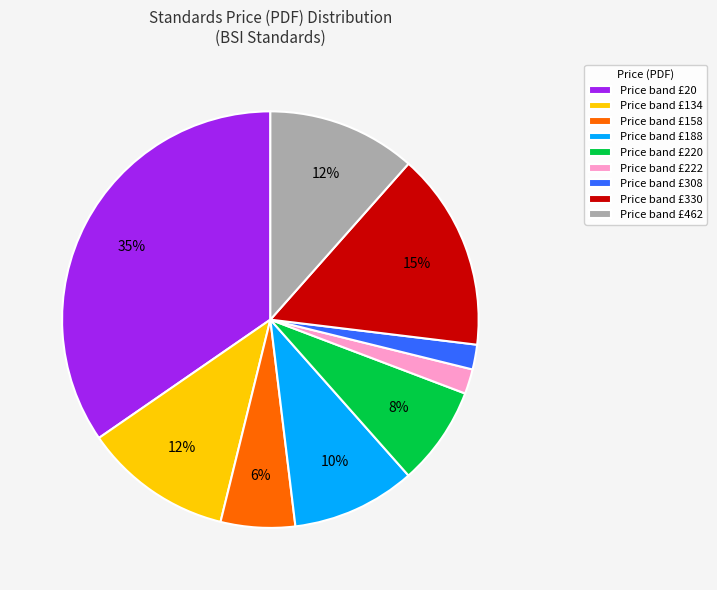

To the nearest percent, what is the average slice percentage?

11%